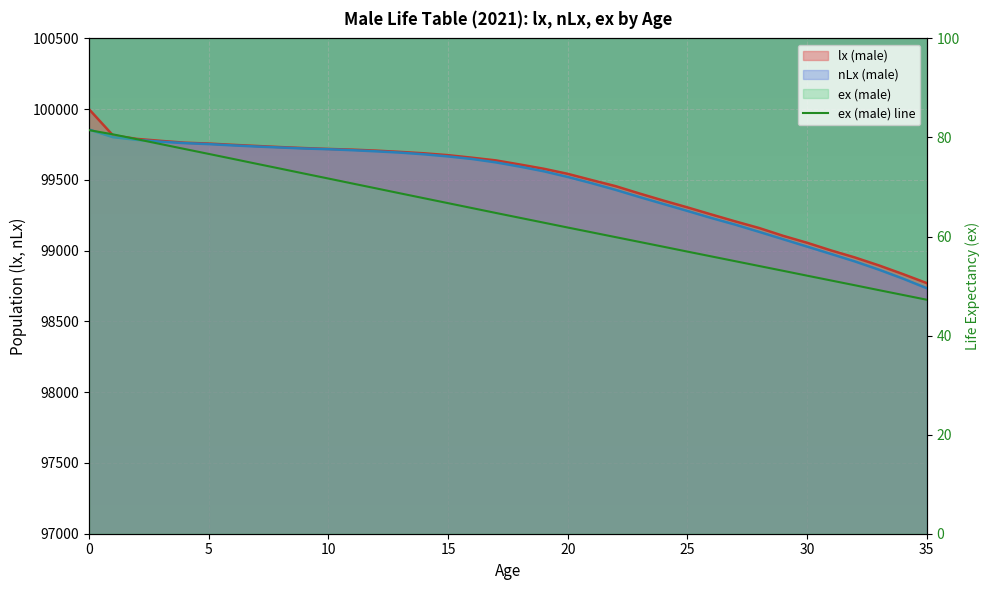

The value at 25 is 57.0. True or false?

True